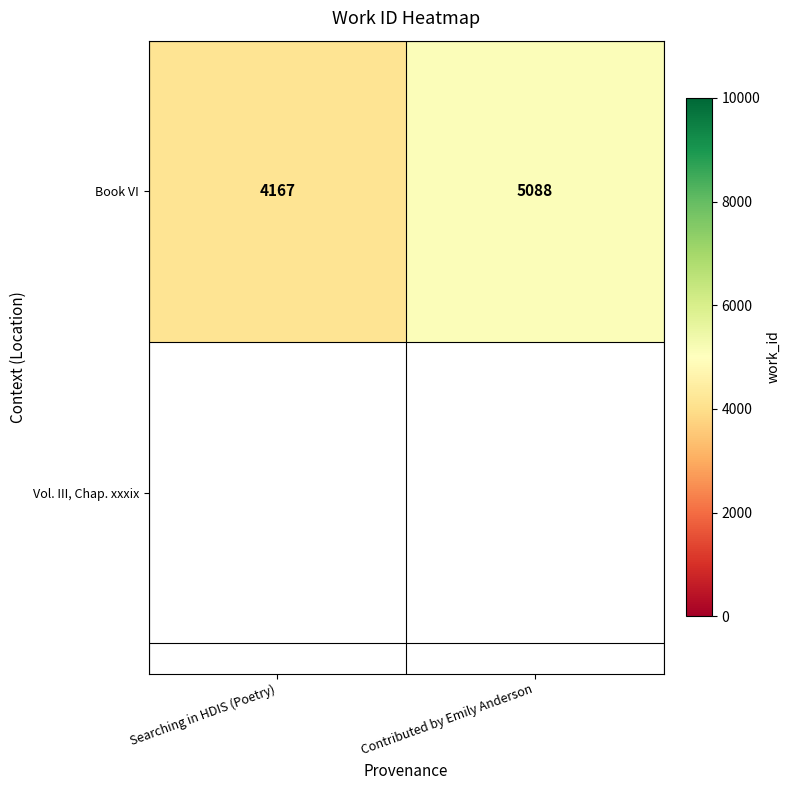

What is the difference between the maximum and minimum values?

921